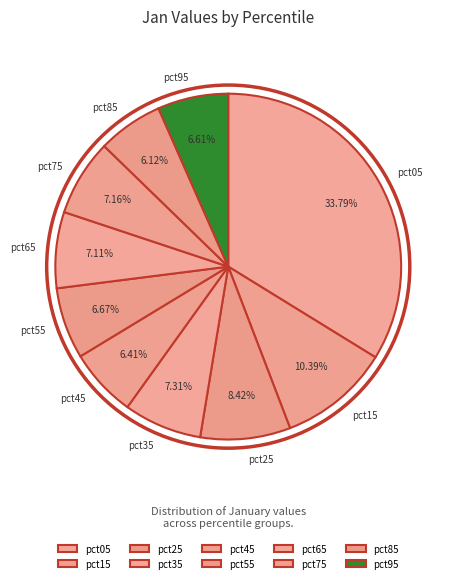

How many segments does this pie chart have?

10